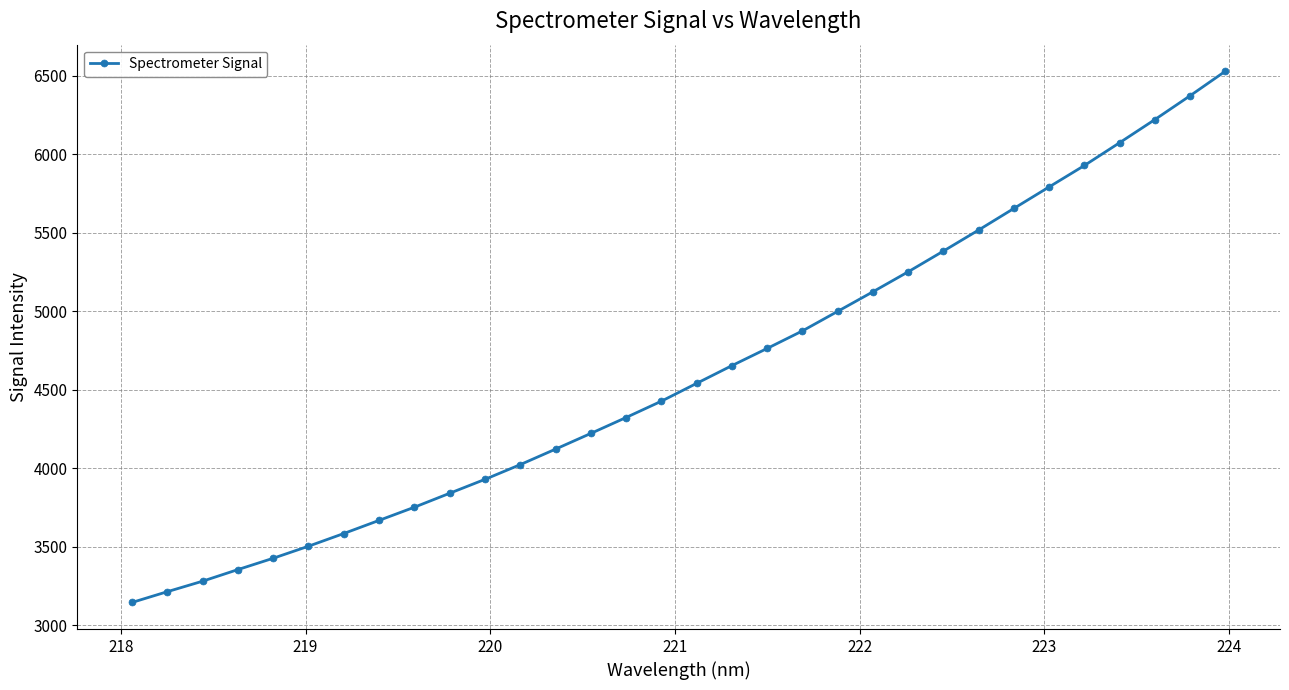

True or false: the data has more than 2 interior local peaks.

False